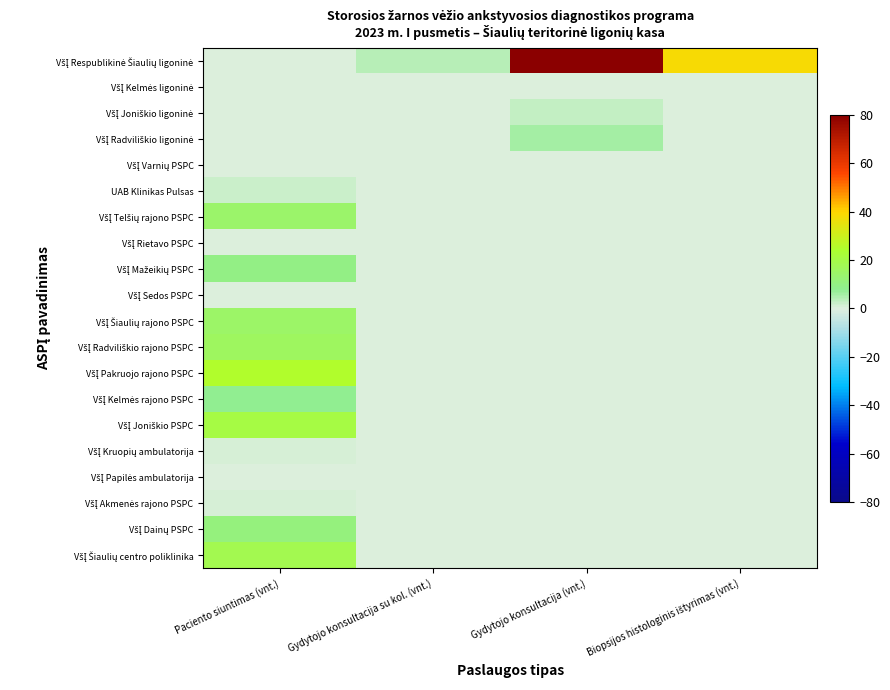

What is the difference between the highest and lowest values at Gydytojo konsultacija (vnt.)?

80.0